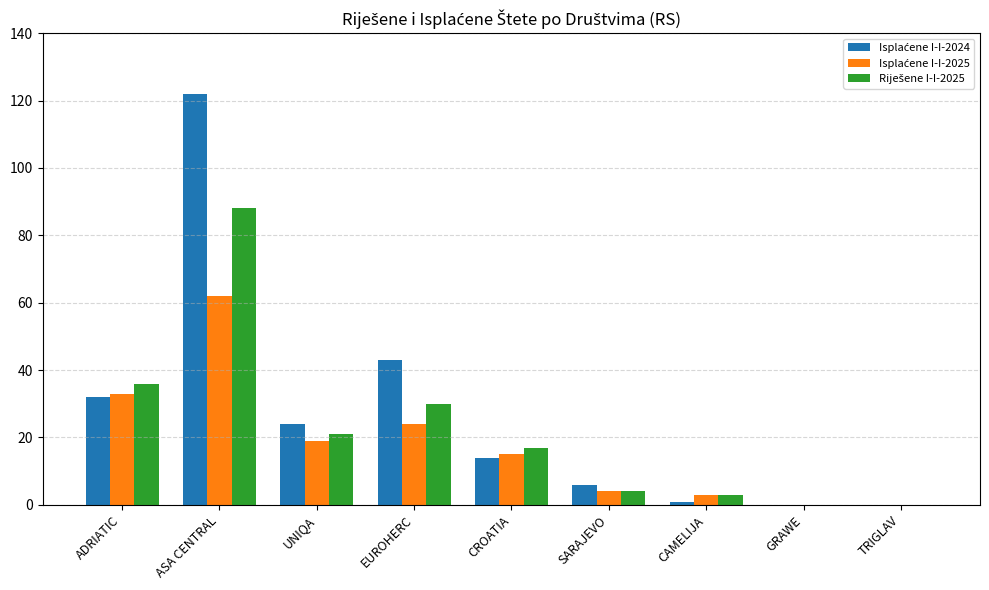

At which category is the sum across all series the highest?

ASA CENTRAL